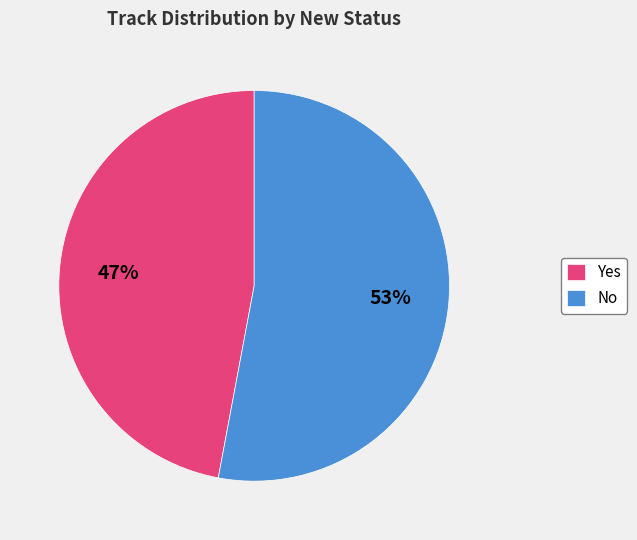

Does any single category account for the majority?

Yes